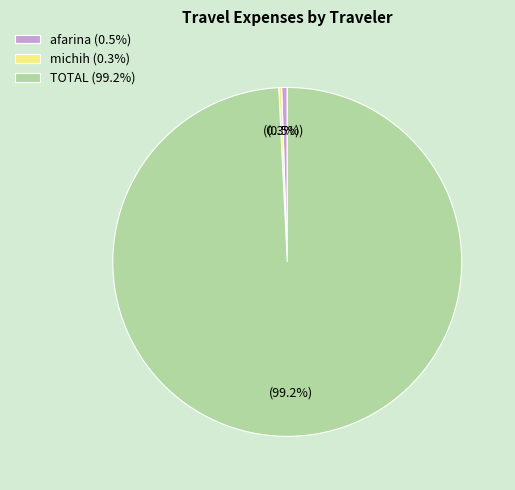

Is there any slice that represents more than half of the pie?

Yes